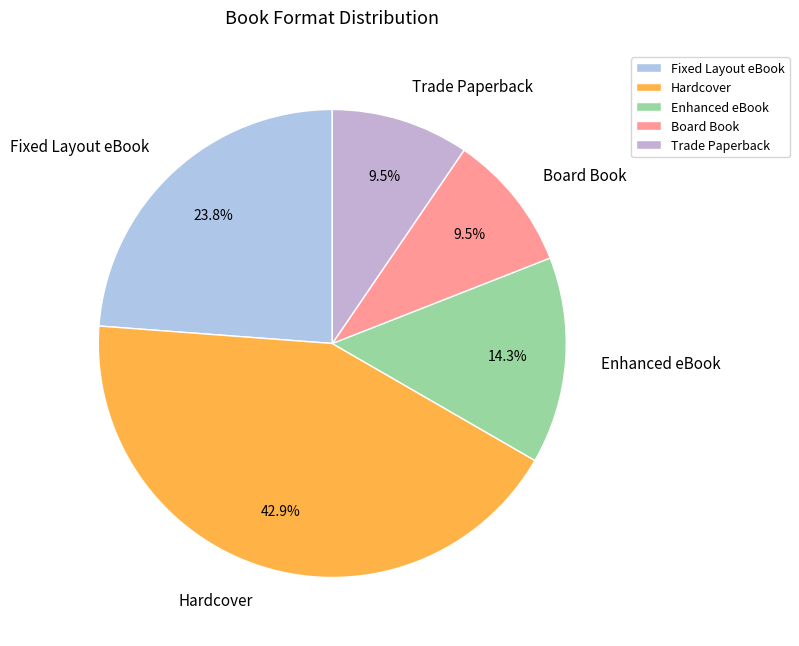

Which has a higher value, Hardcover or Enhanced eBook?

Hardcover